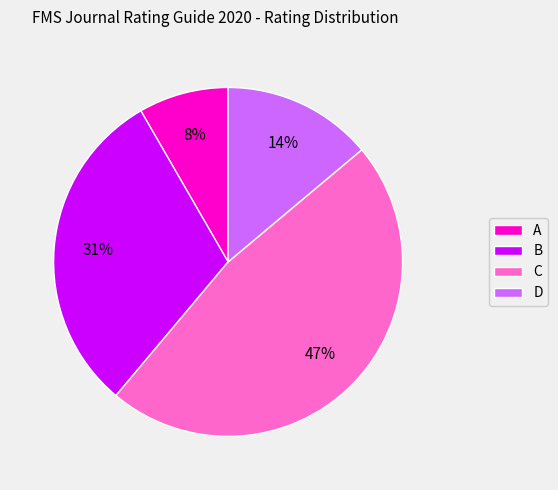

Does C represent more than half of the total?

No